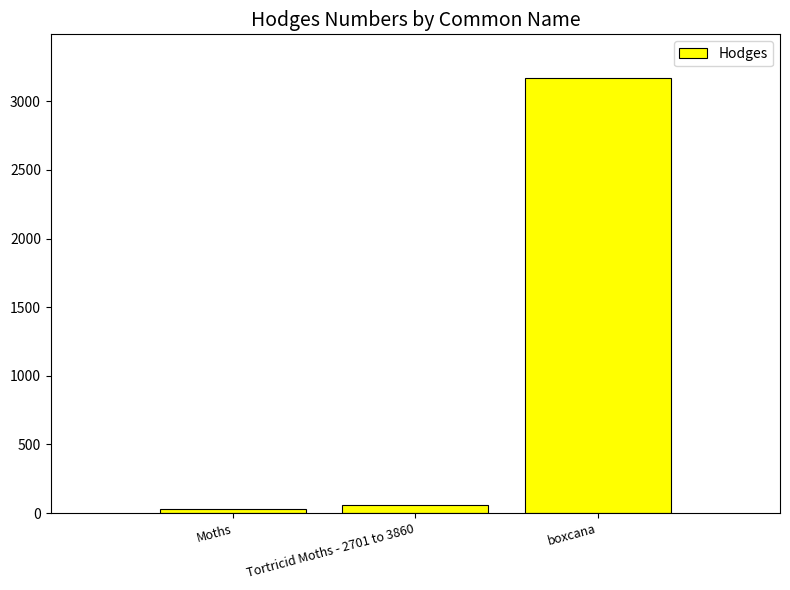

List the labels in order of value, smallest first.

Moths, Tortricid Moths - 2701 to 3860, boxcana